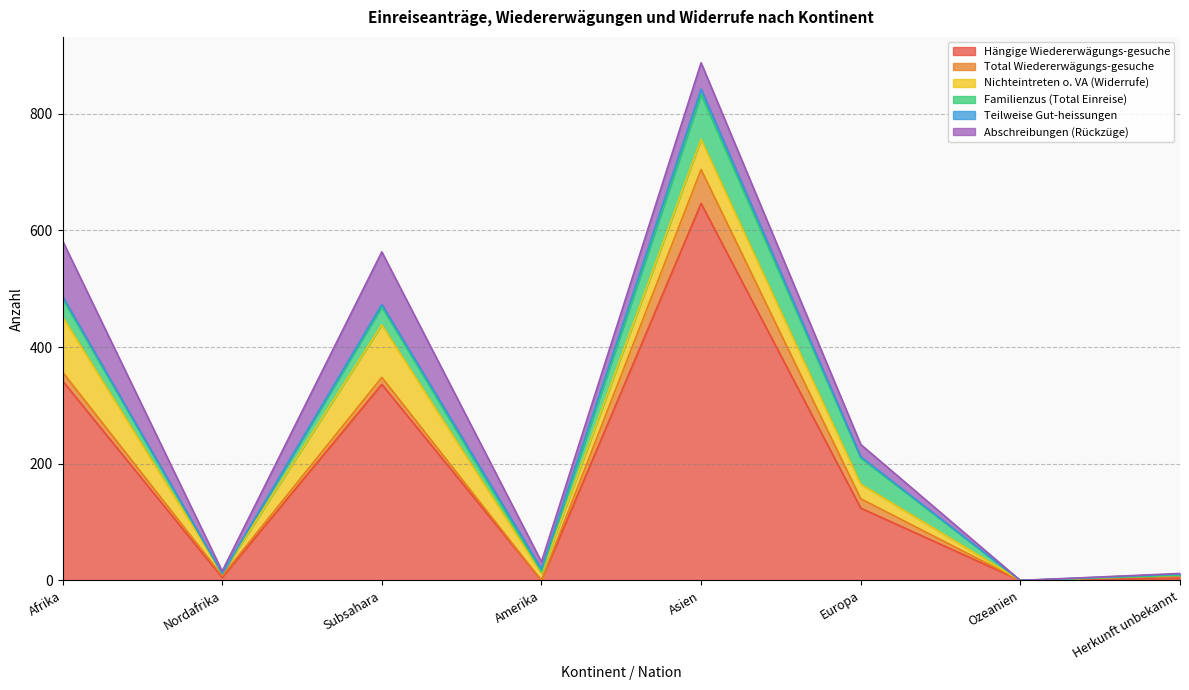

The value of Nichteintreten o. VA (Widerrufe) at Amerika is 12. True or false?

True